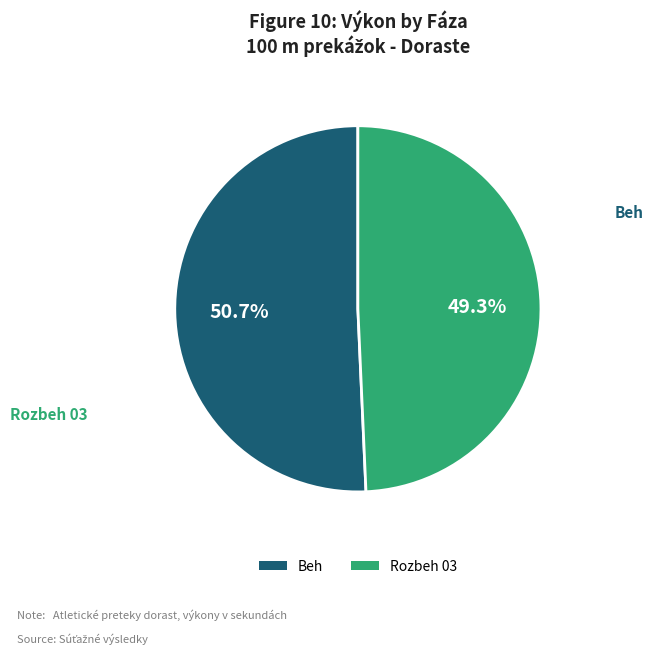

Which slice is the largest?

Beh